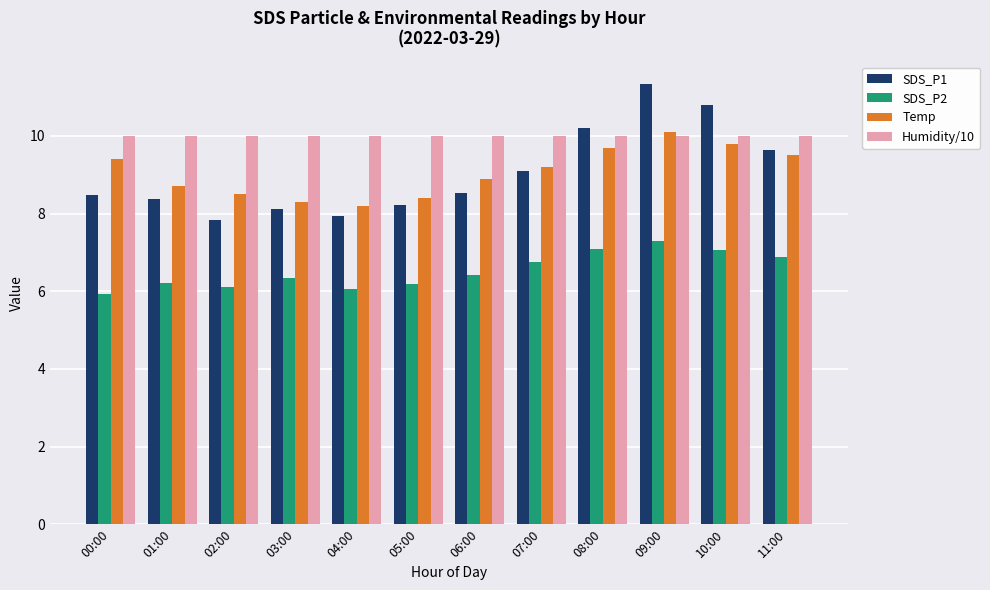

What is the average value of the Temp series?

9.1